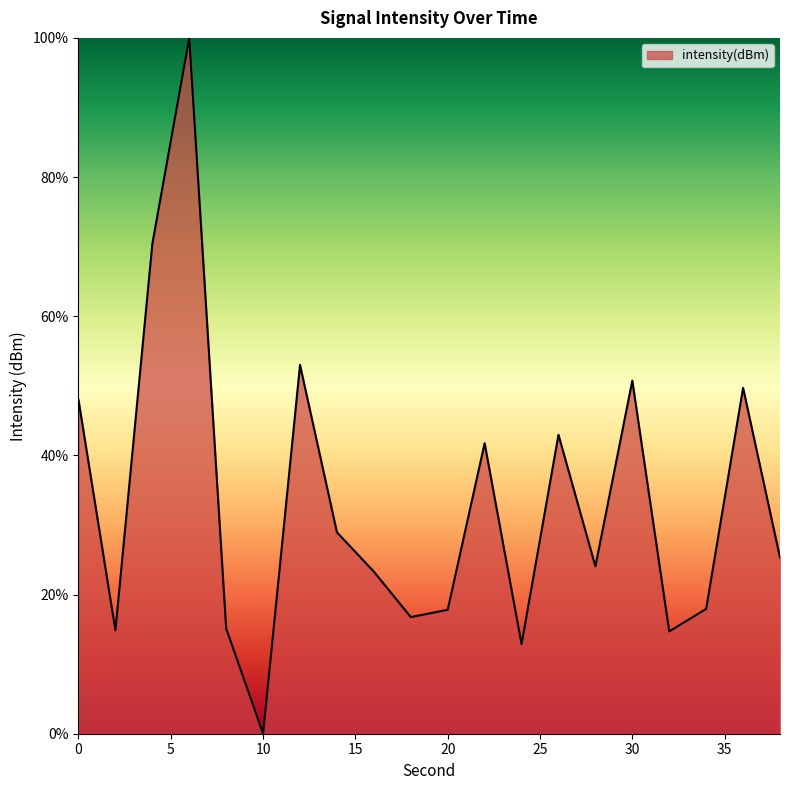

What is the greatest value displayed?

100.0